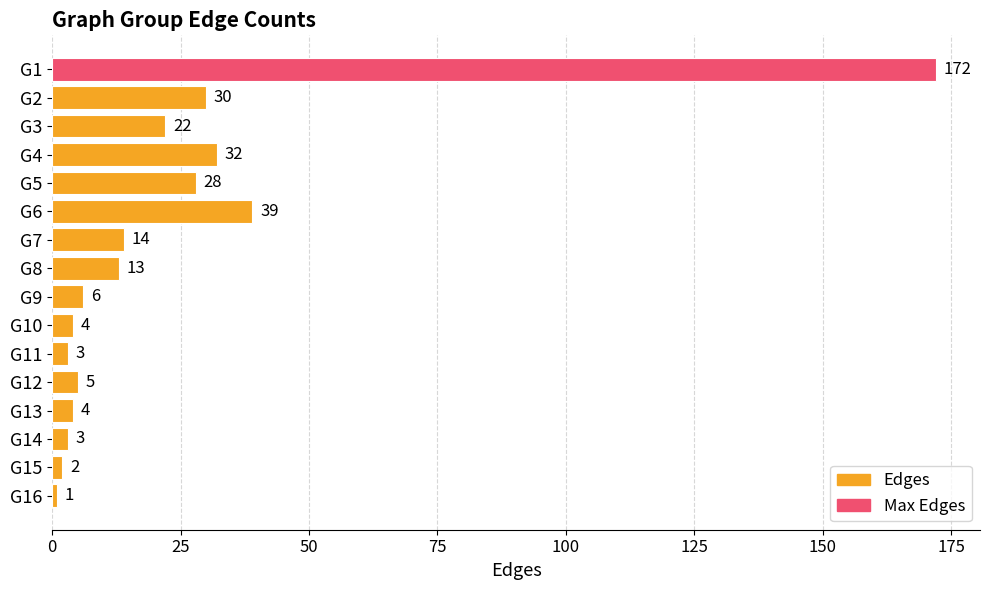

Which label corresponds to the smallest value in the chart?

G16